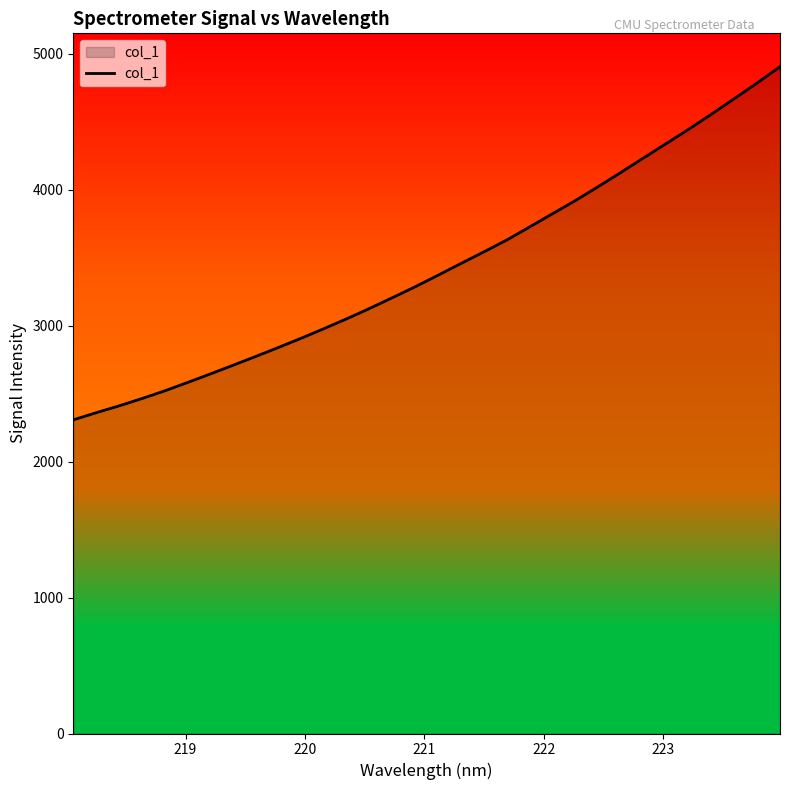

What is the maximum value shown in the chart?

4905.8